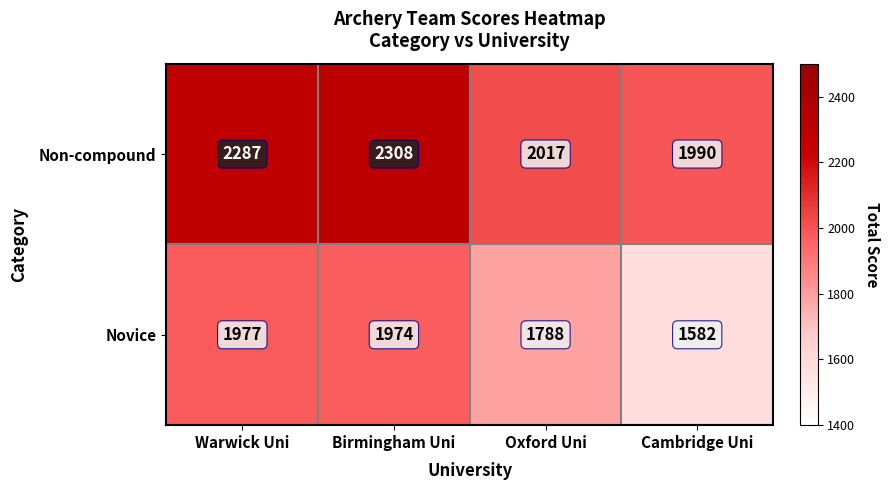

What is the sum of all Non-compound values?

8602